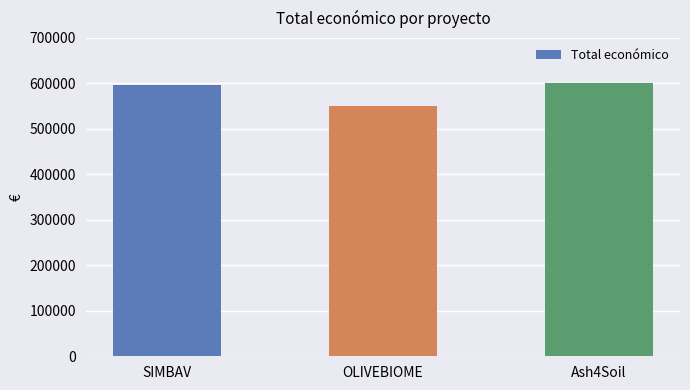

What is the label of the 2nd bar from the left?

OLIVEBIOME